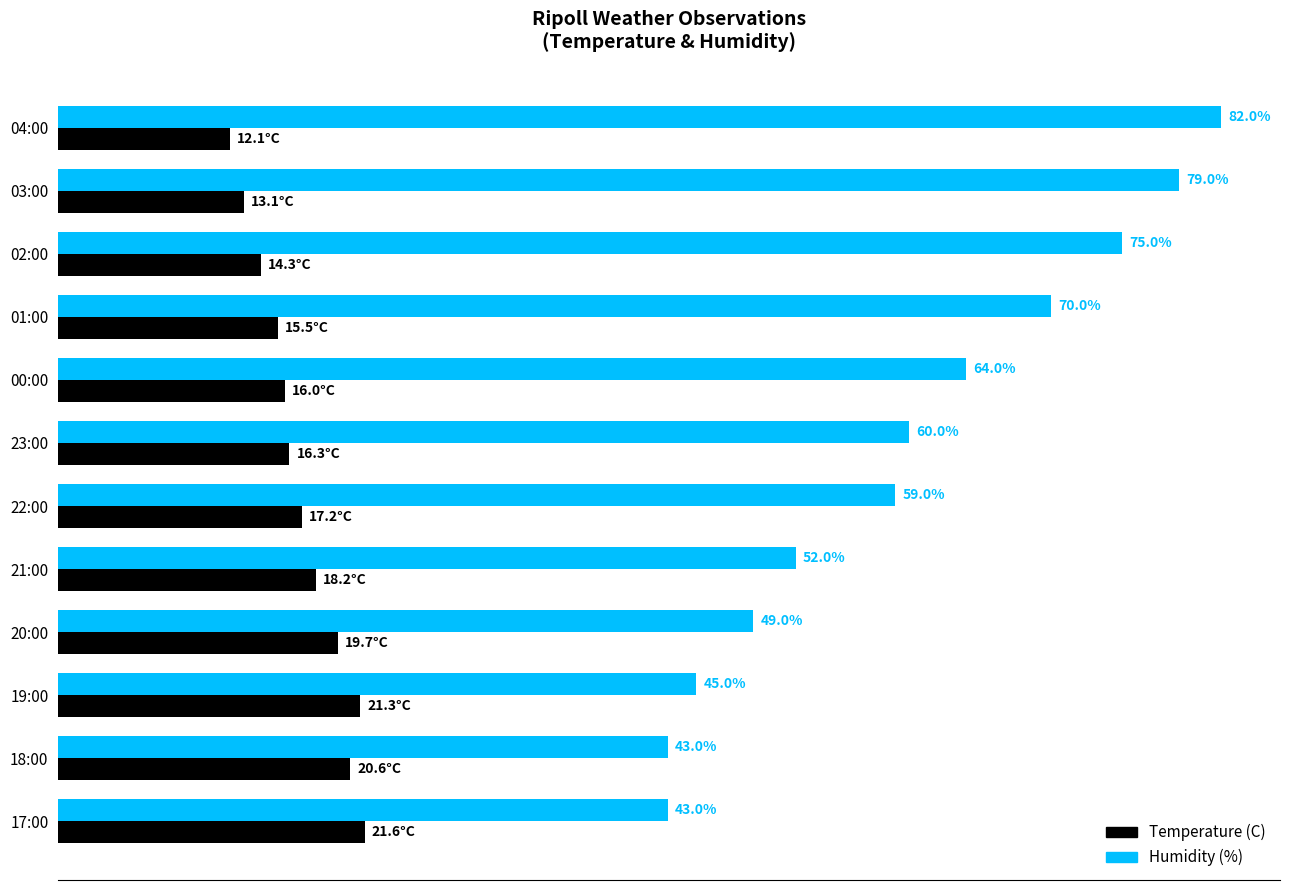

Which series has the widest spread of values?

Humidity (%)